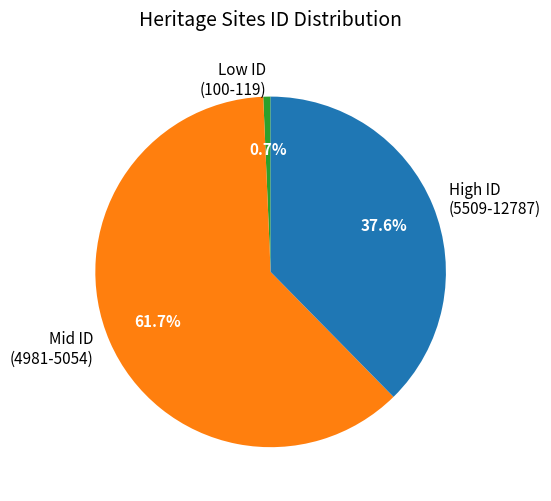

Count the number of slices in the pie.

3